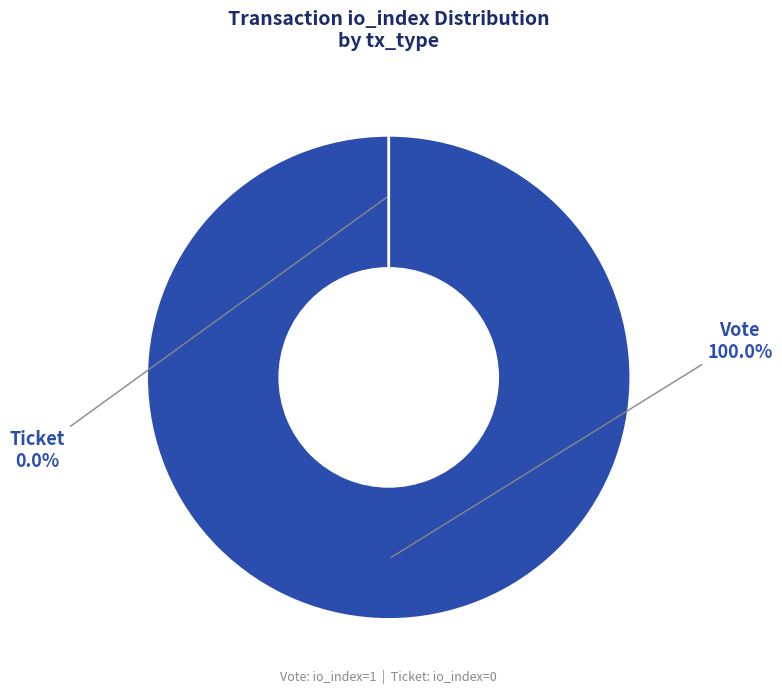

How much of the chart is everything except Ticket?

100.0%